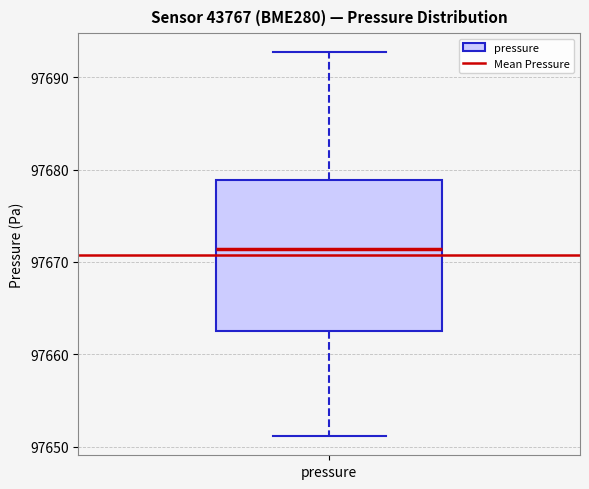

Where is the lower edge of the box for pressure on the y-axis? The values are not printed on the chart, so give them approximately, as read against the axis.

97663